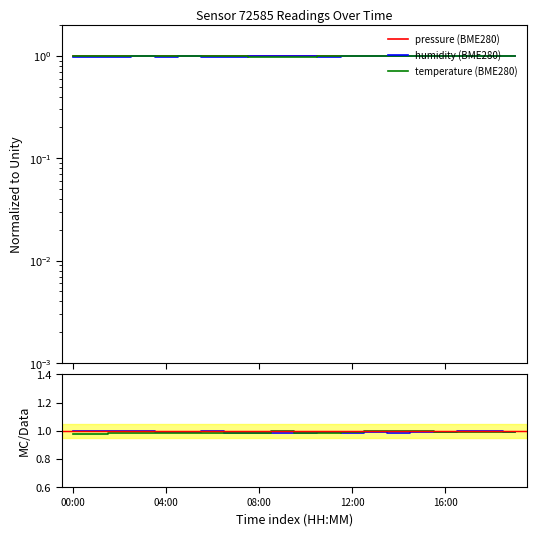

Which category has the lowest value across all series?

00:00